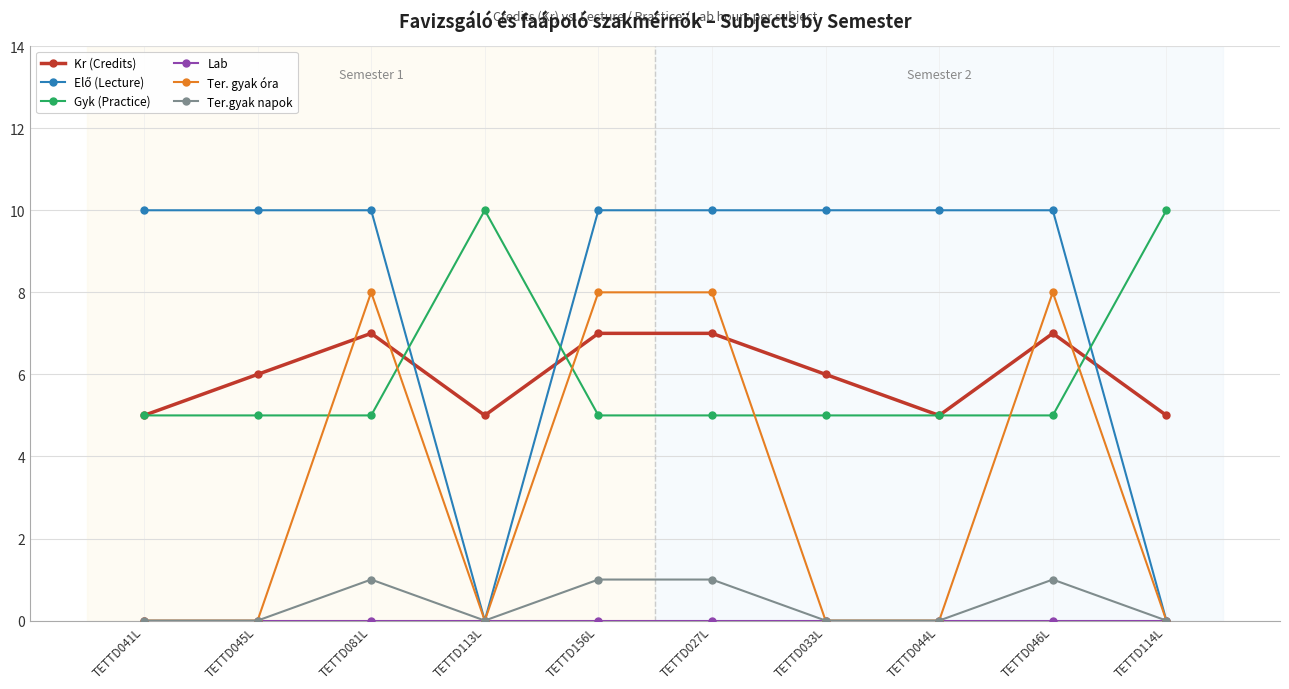

Does the chart display data point markers on the line(s)?

Yes